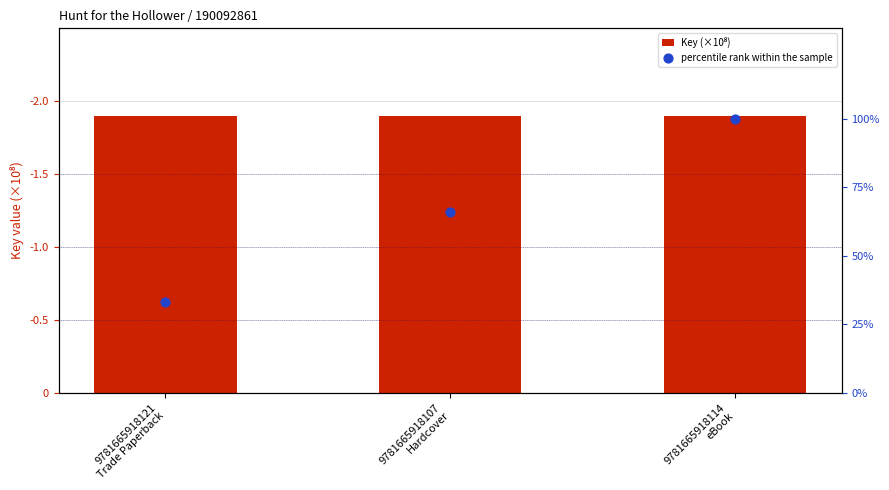

Which series has the widest spread of Y values?

percentile rank within the sample